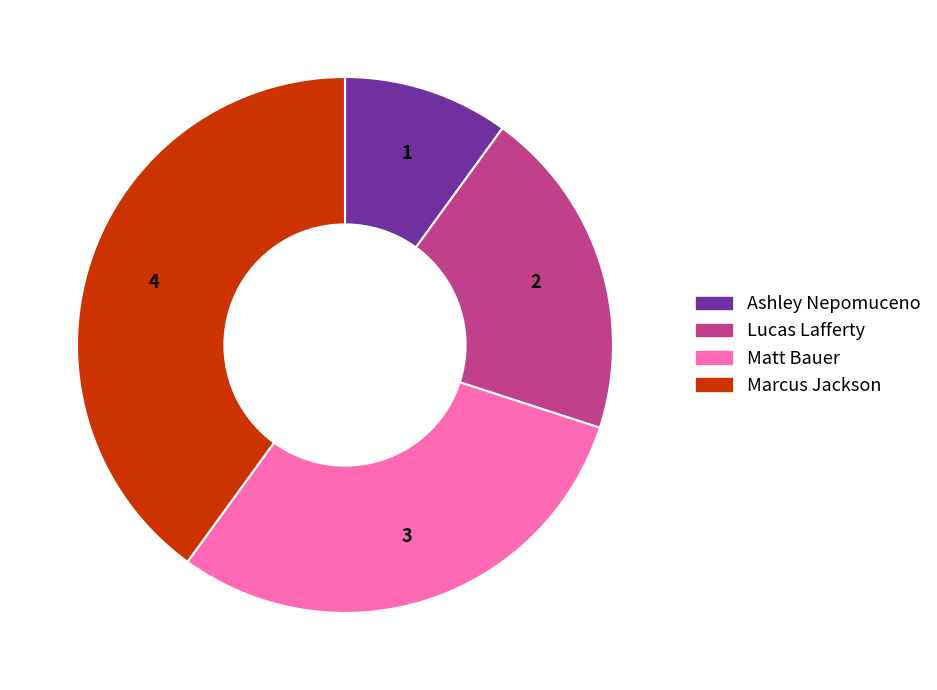

How many slices are in this pie chart?

4